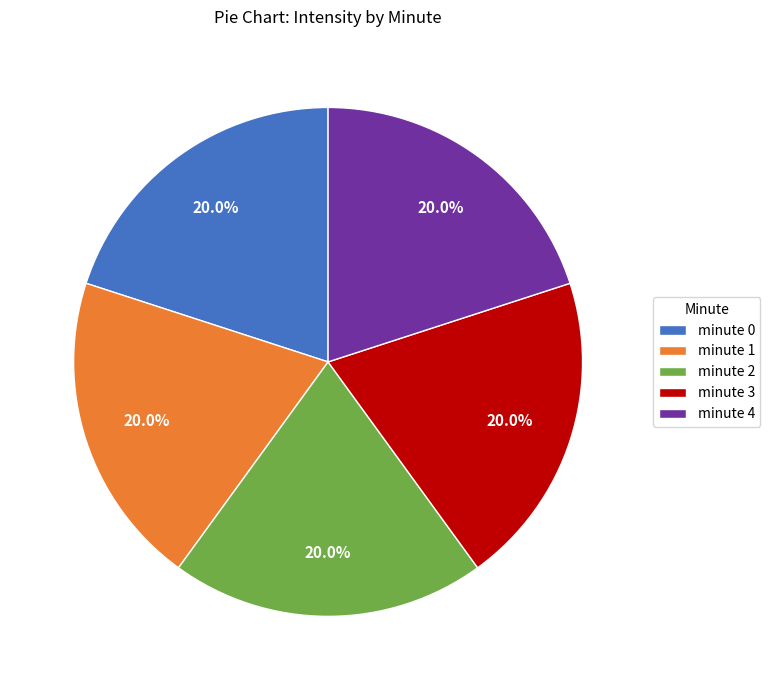

What percentage do minute 1 and minute 4 together represent?

40.0%